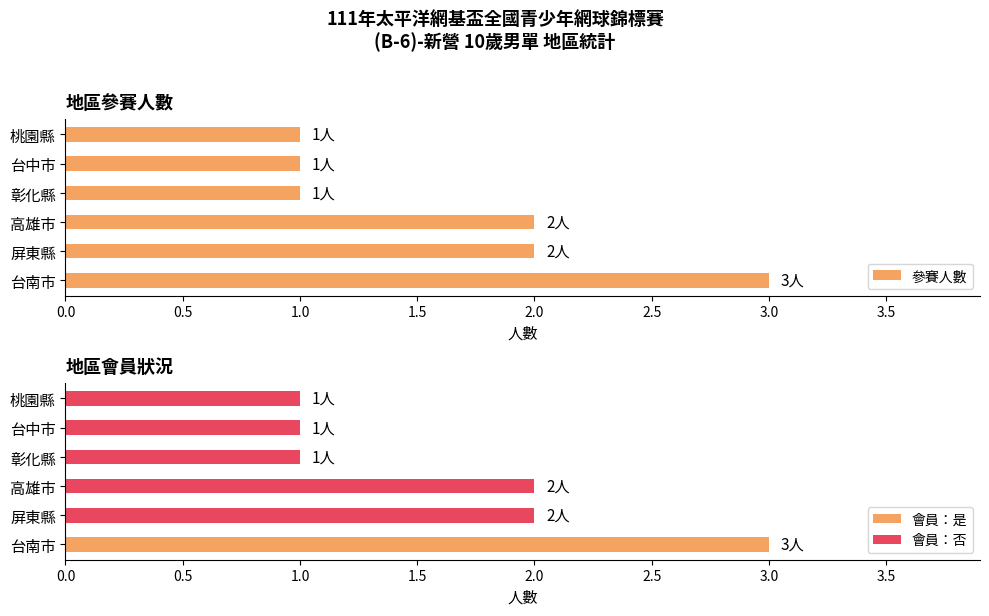

The value of 參賽人數 at 高雄市 is 3. True or false?

False